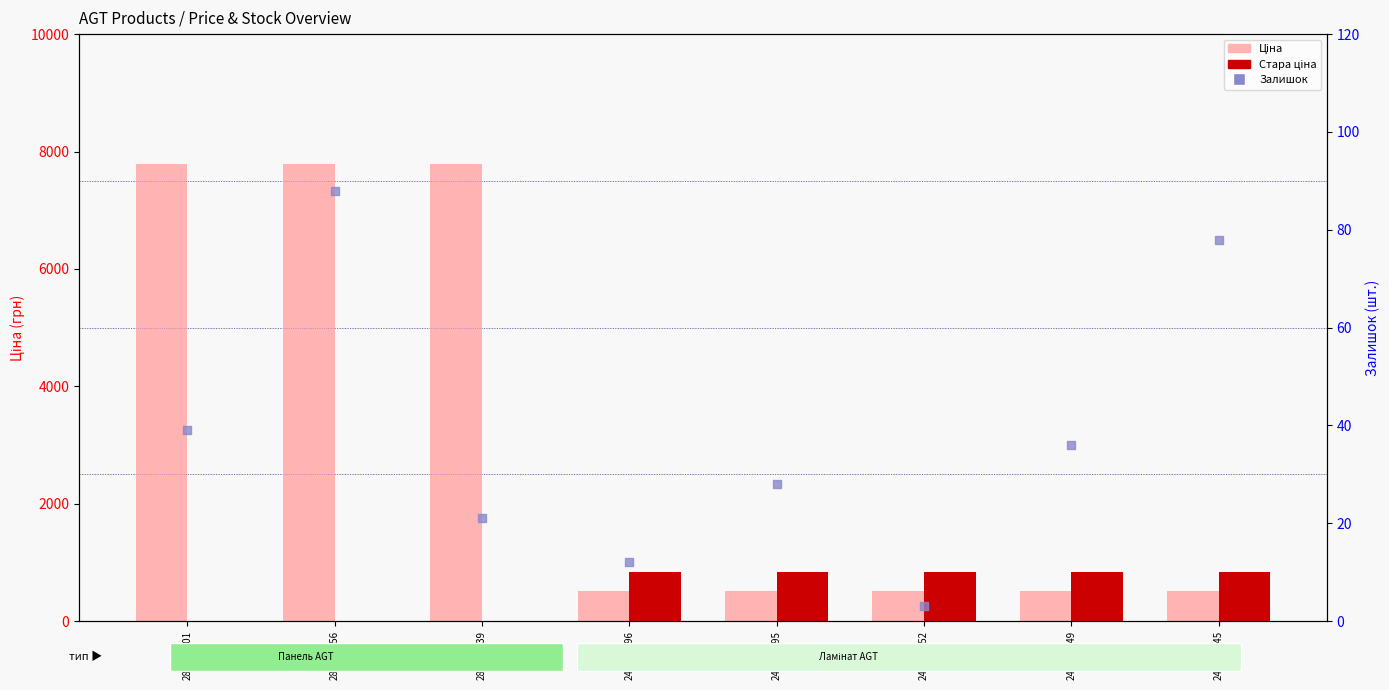

What is the total value across all series at 248891845?

1426.2